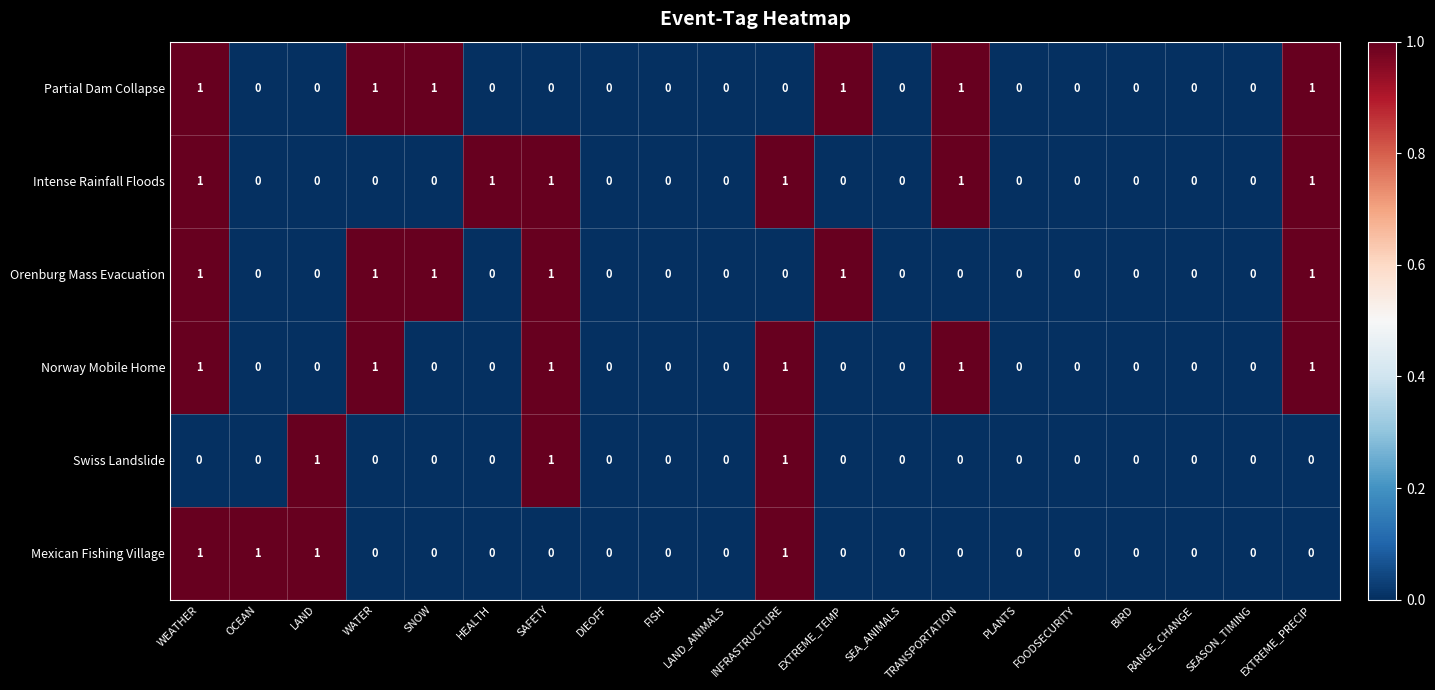

At which category is the sum across all series the highest?

WEATHER